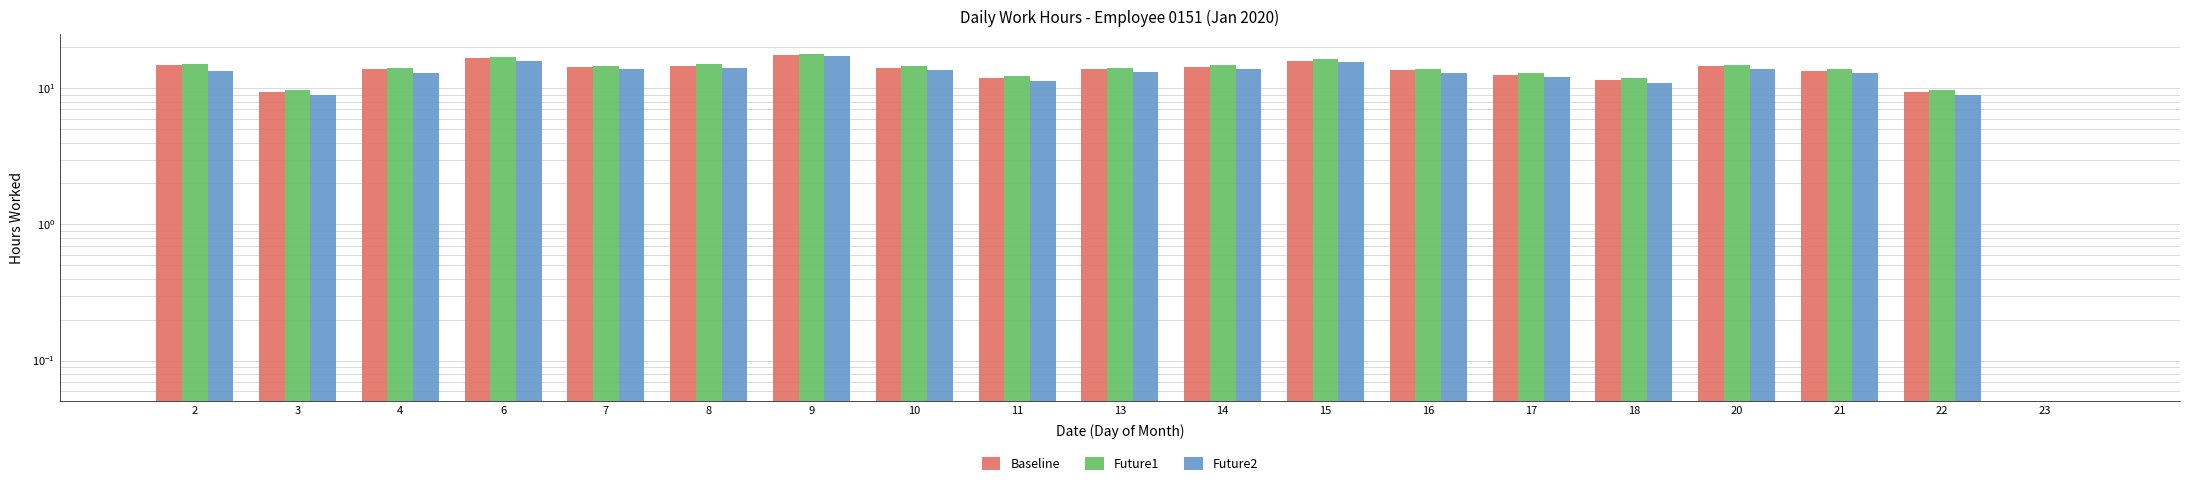

Rank the categories by Future2 value from lowest to highest.

23, 3, 22, 18, 11, 17, 4, 16, 21, 13, 2, 10, 7, 14, 20, 8, 15, 6, 9